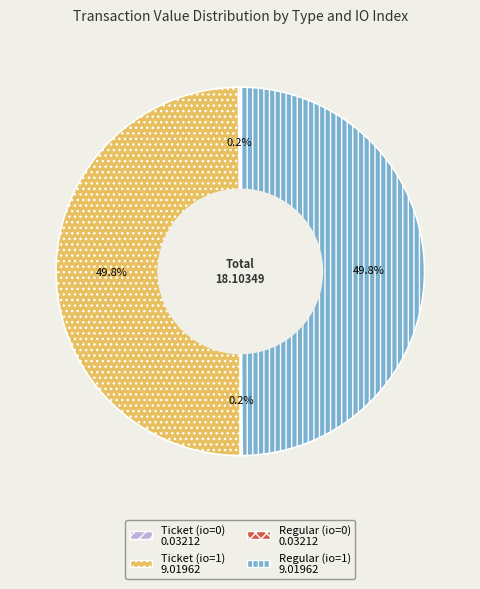

How much of the chart is everything except Ticket (io=1)?

50.2%